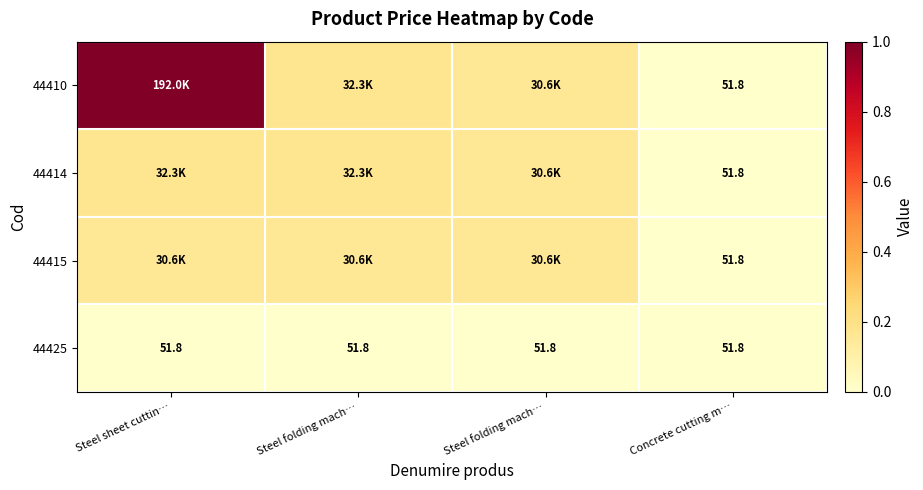

At how many categories does at least one series exceed 0?

3